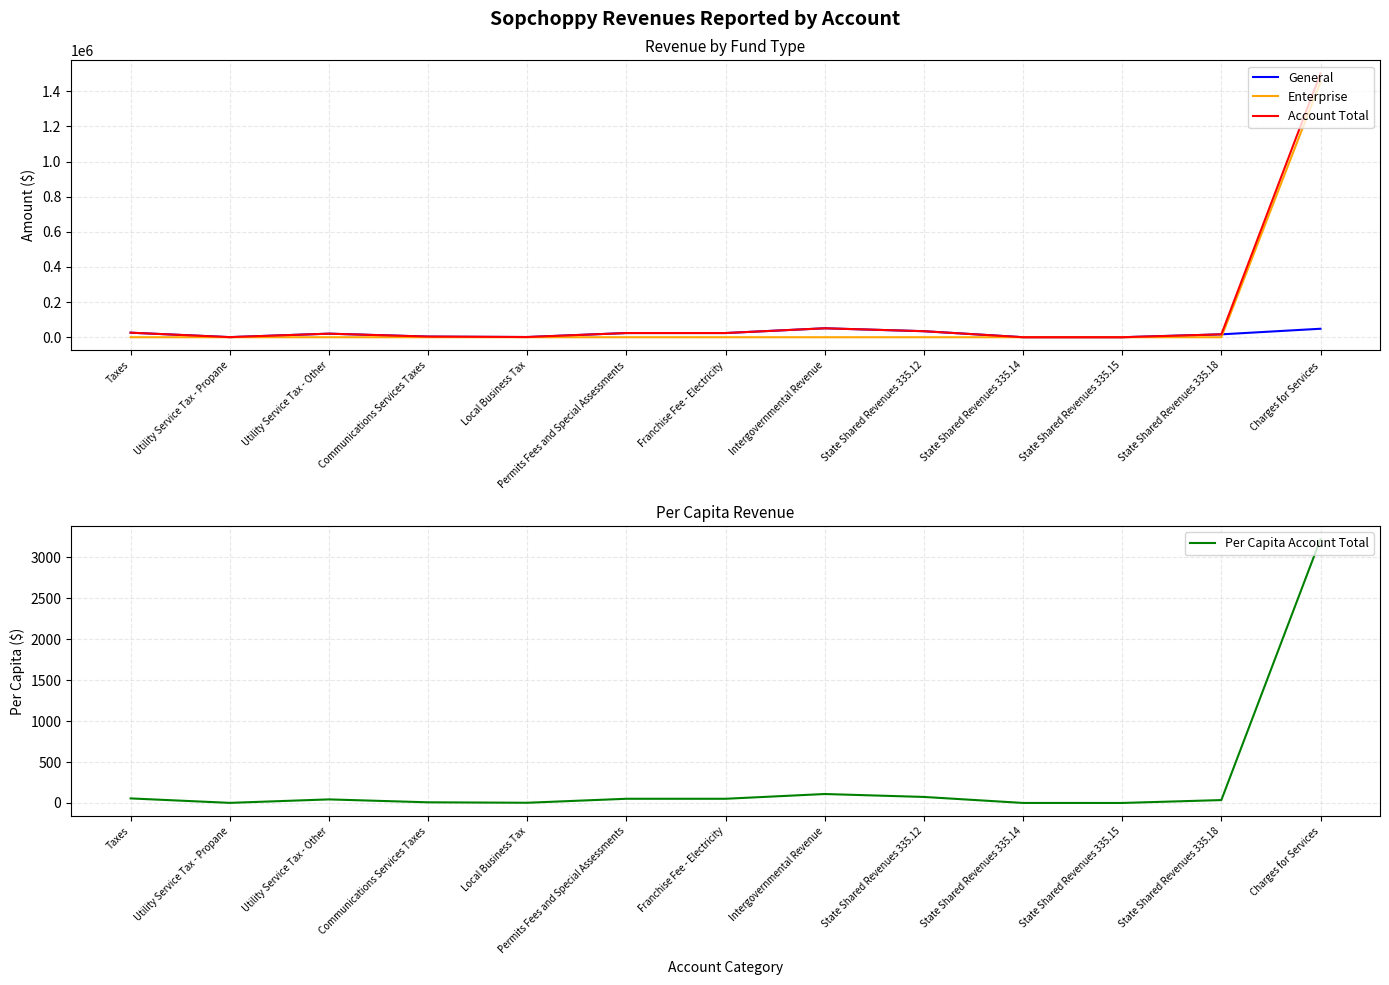

In Per Capita Account Total, how many points are higher than both neighbors (excluding endpoints)?

2